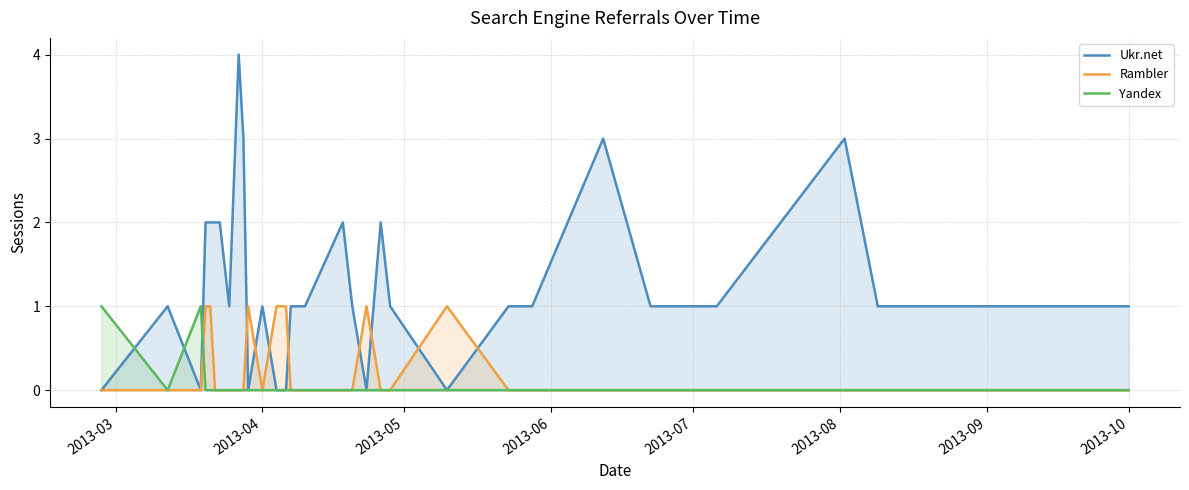

How many positive values does the Yandex series have?

2